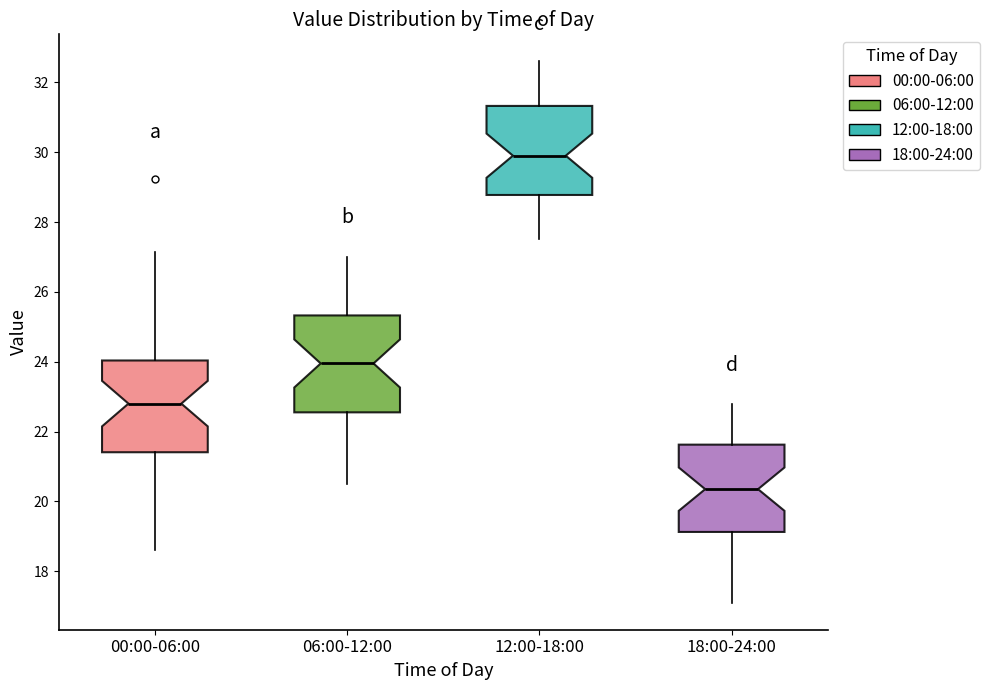

Reading left to right, read every box against the y-axis: the position of its median line, the range the box covers, and the ends of its whiskers. The values are not printed on the chart, so give them approximately, as read against the axis.

00:00-06:00: median 22.8, box 21.4 to 24.0, whiskers 18.6 to 27.2
06:00-12:00: median 24.0, box 22.6 to 25.4, whiskers 20.6 to 27.0
12:00-18:00: median 30.0, box 28.8 to 31.4, whiskers 27.6 to 32.6
18:00-24:00: median 20.4, box 19.2 to 21.6, whiskers 17.2 to 22.8